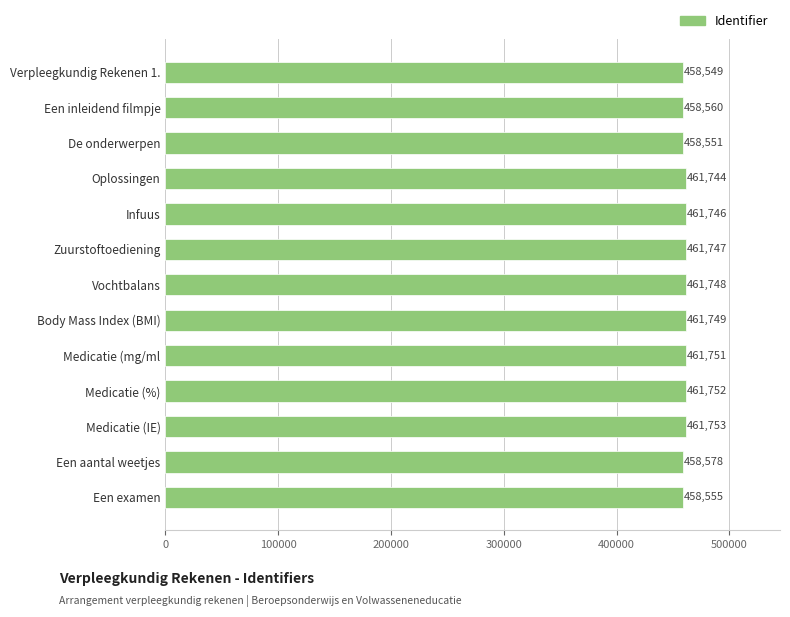

Are the bars horizontal?

Yes